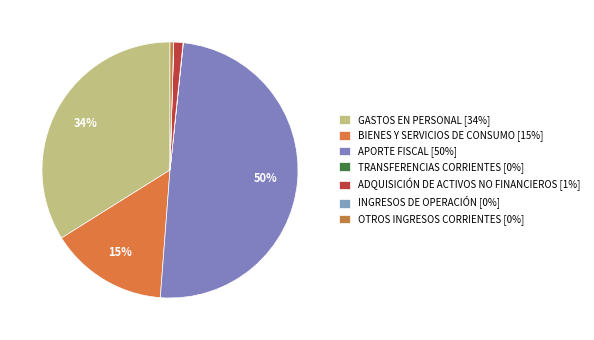

Is it true that APORTE FISCAL is 50% of the pie?

True